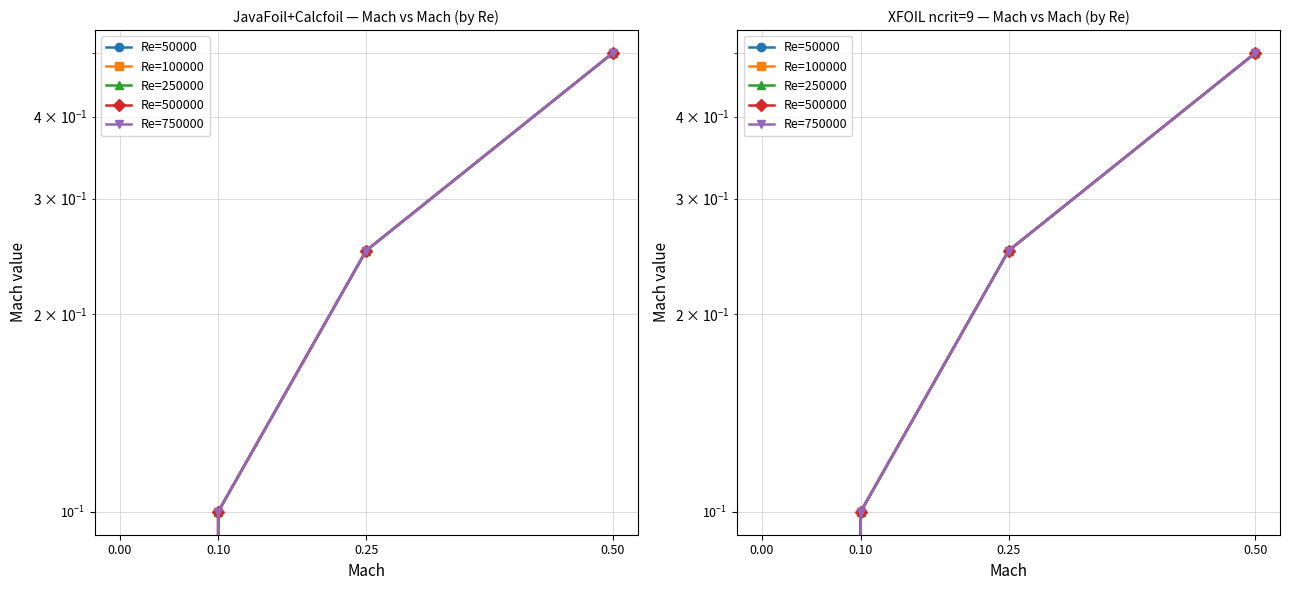

What is the difference between the maximum and second lowest values in the Re=50000 series?

0.4